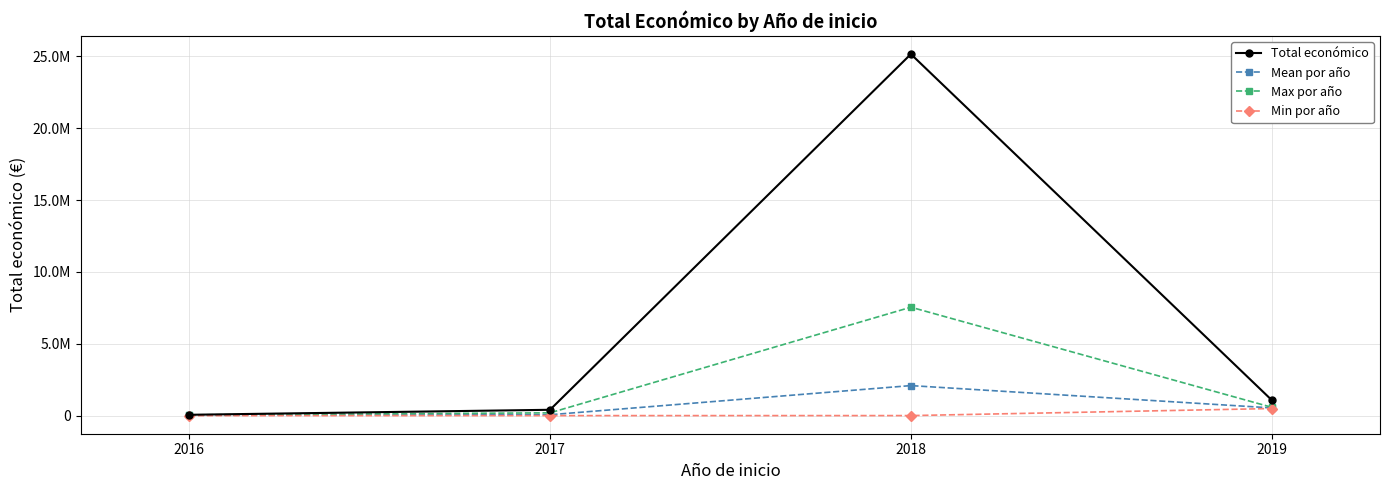

The value of Mean por año at 2016 is 58917.5. True or false?

False